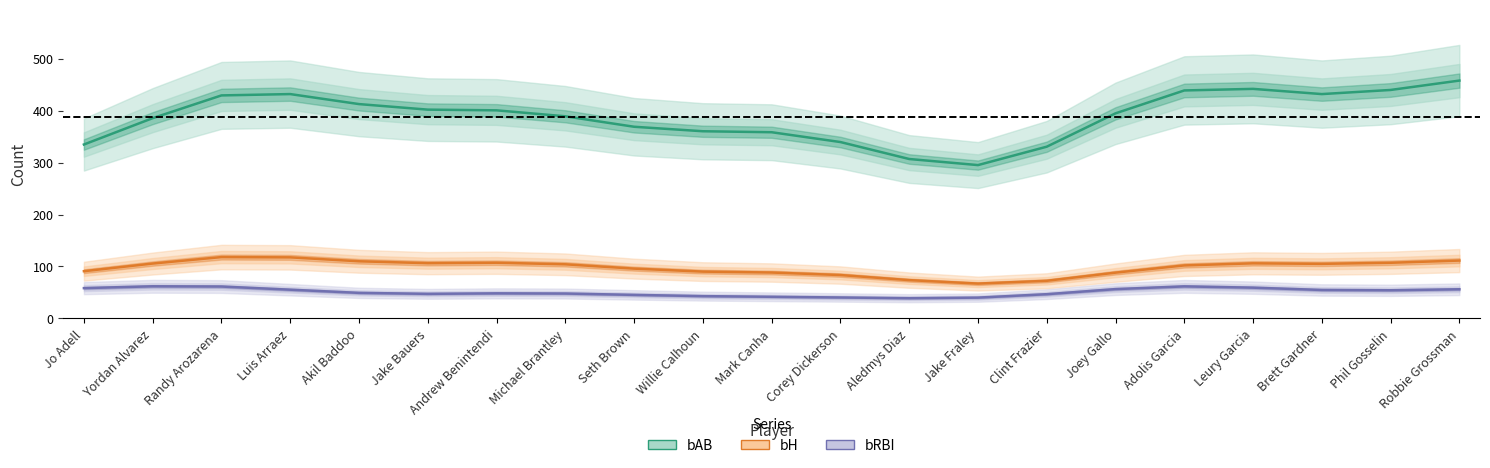

Rank the series at Phil Gosselin from highest to lowest value.

bAB, bH, bRBI